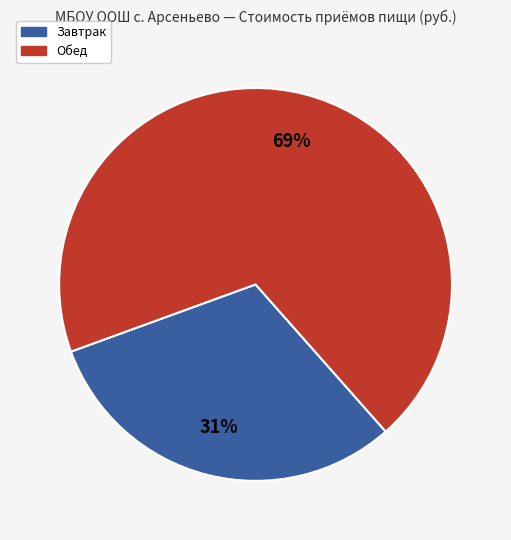

True or false: Завтрак accounts for 46% of the total.

False